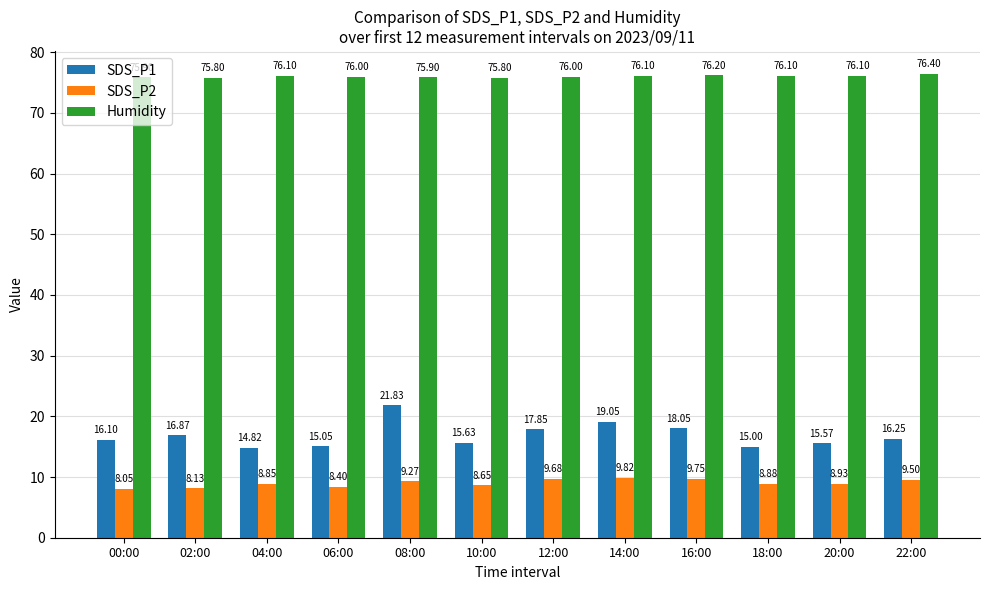

Rank the series by their maximum value, from lowest to highest.

SDS_P2, SDS_P1, Humidity